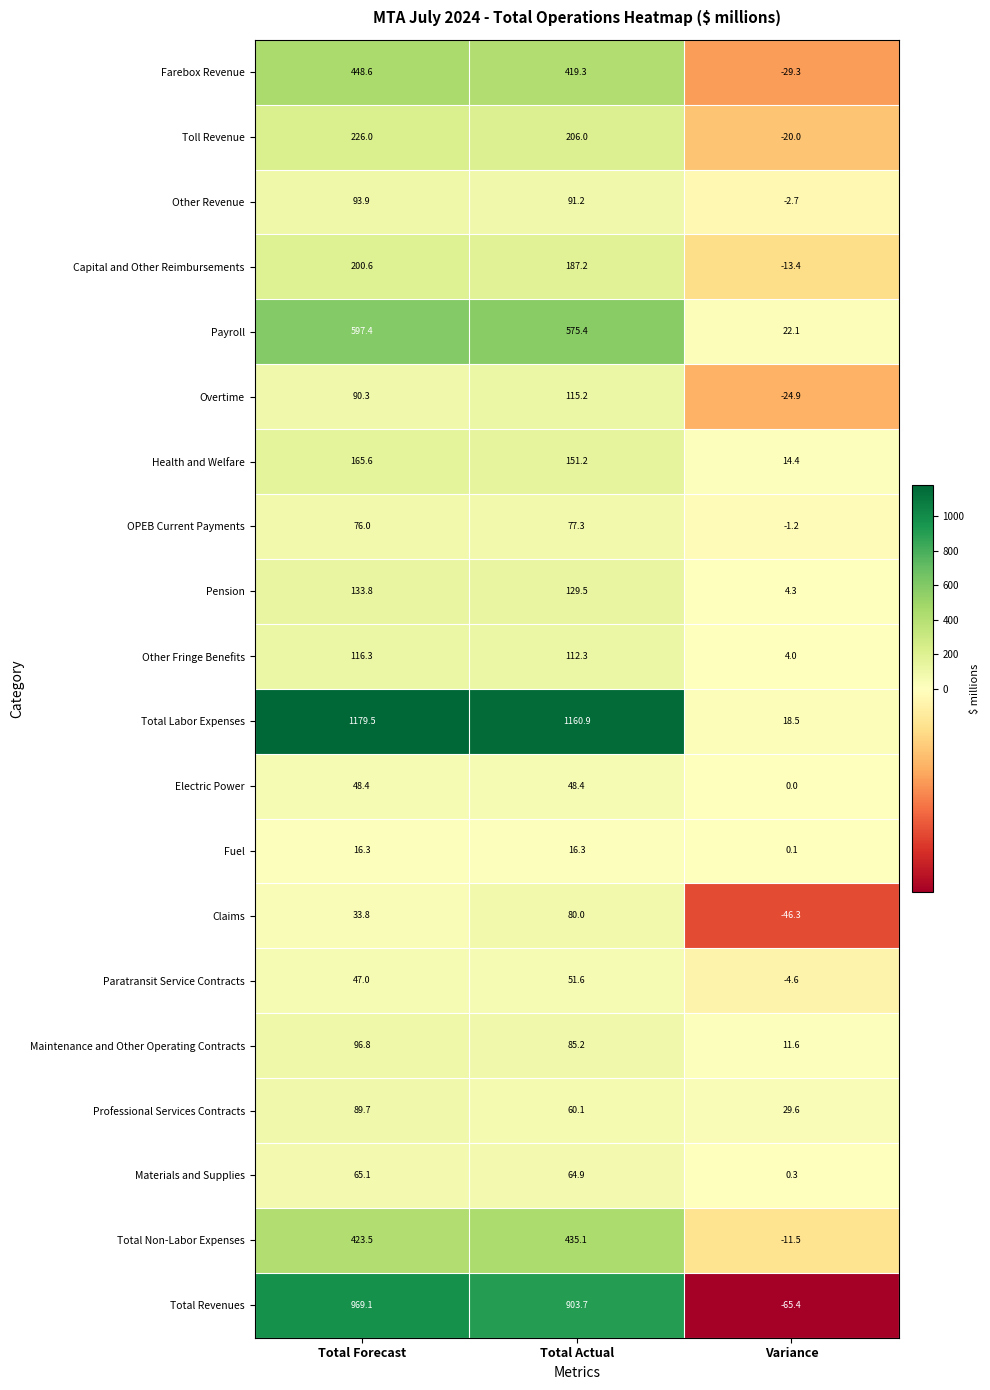

Between Total Forecast and Total Actual, which series saw the biggest shift?

Total Revenues